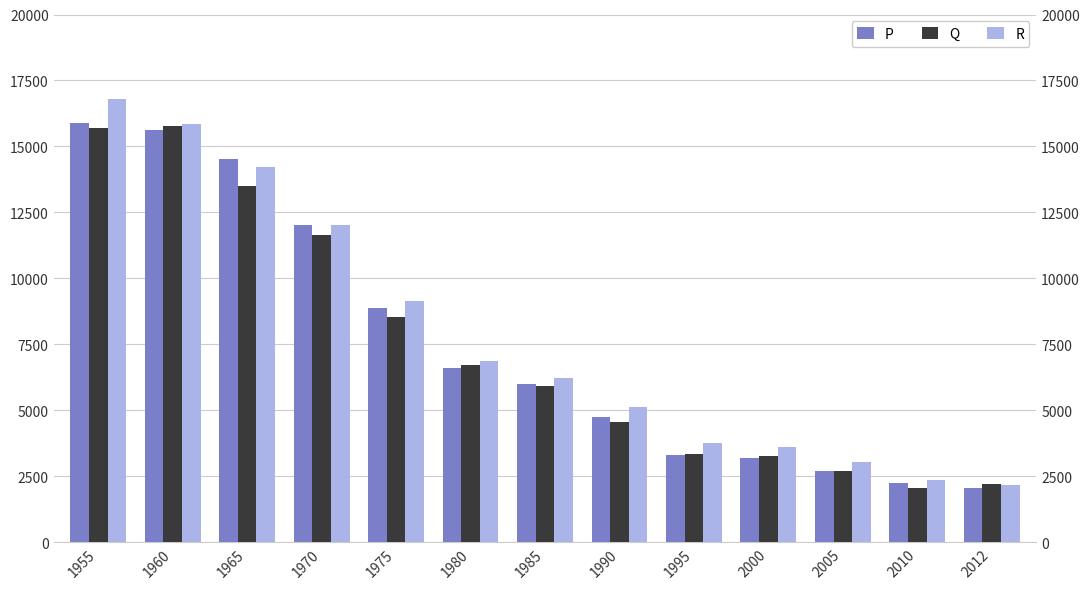

What is the difference between the maximum and minimum values in the R series?

14606